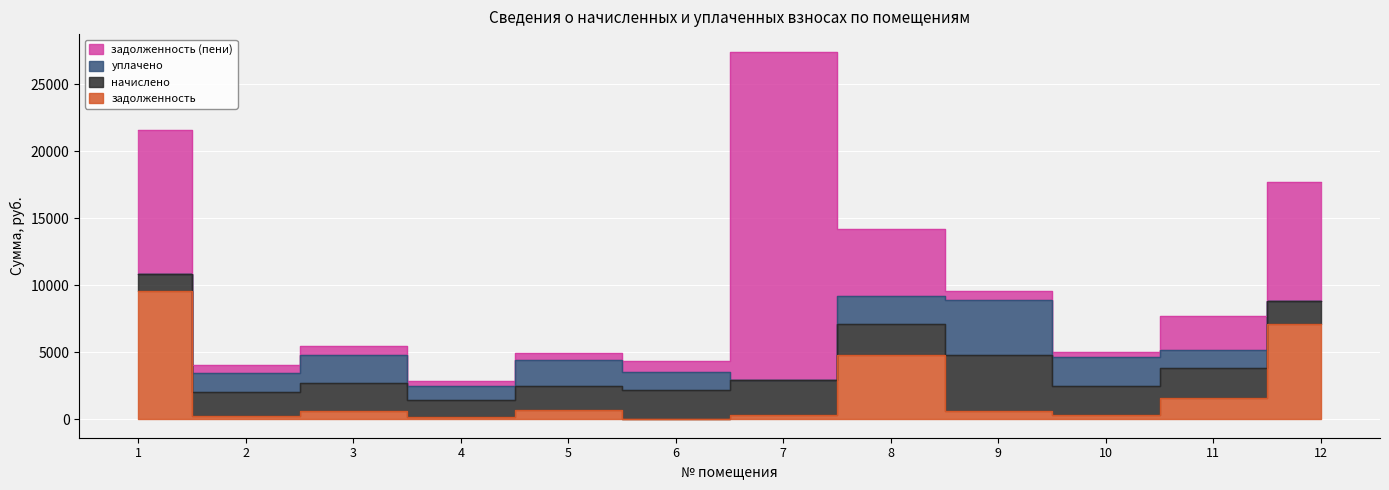

Is the value of уплачено at 12 greater than the value of задолженность (пени) at 4?

No